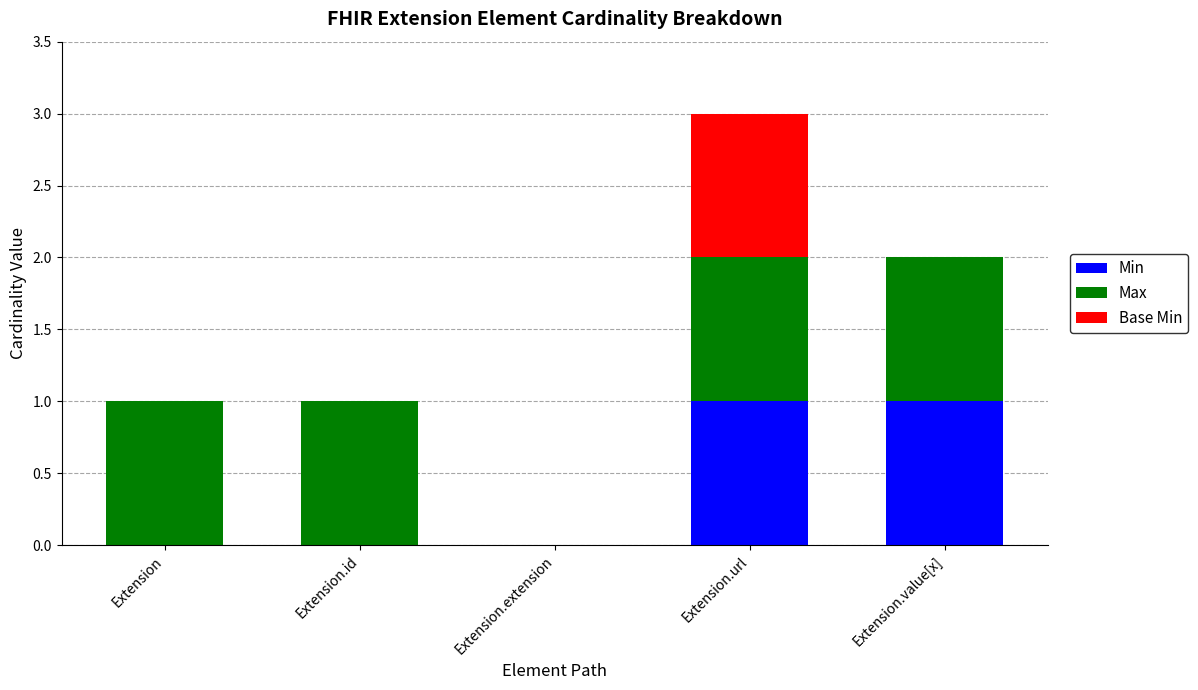

At which category is the sum across all series the highest?

Extension.url